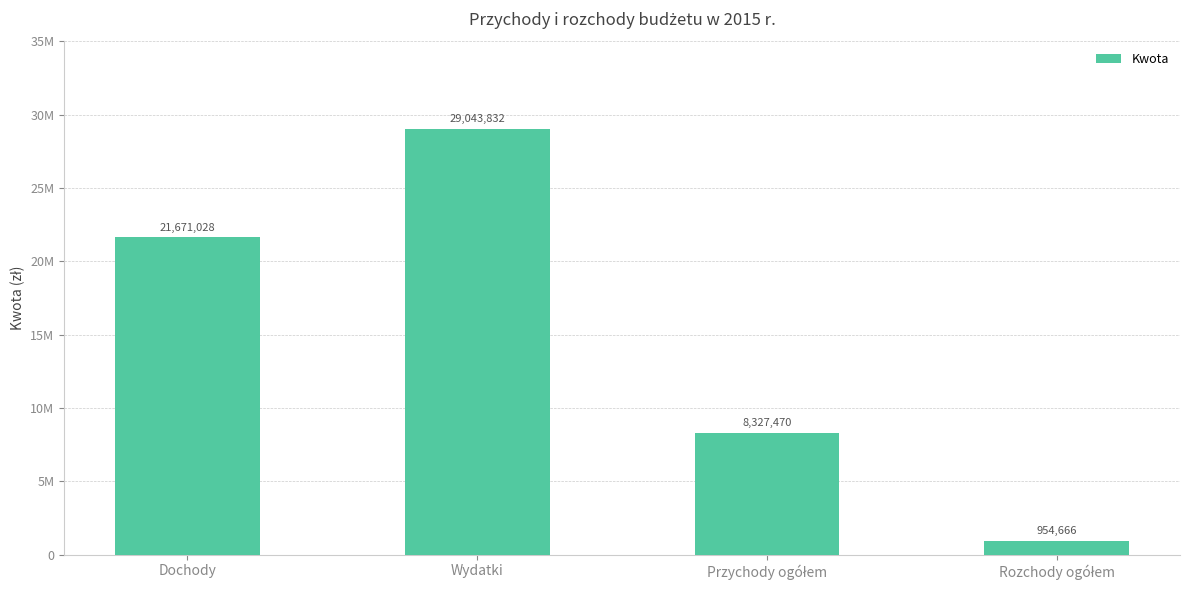

Read the value at Rozchody ogółem, to the nearest 10.

954670